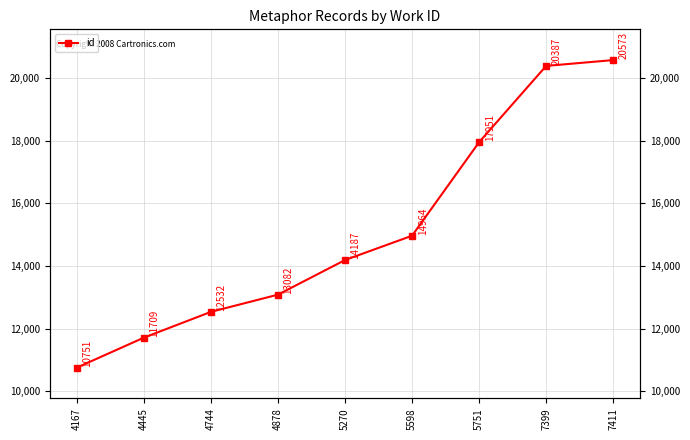

What is the approximate value at 5270, to the nearest 50?

14200